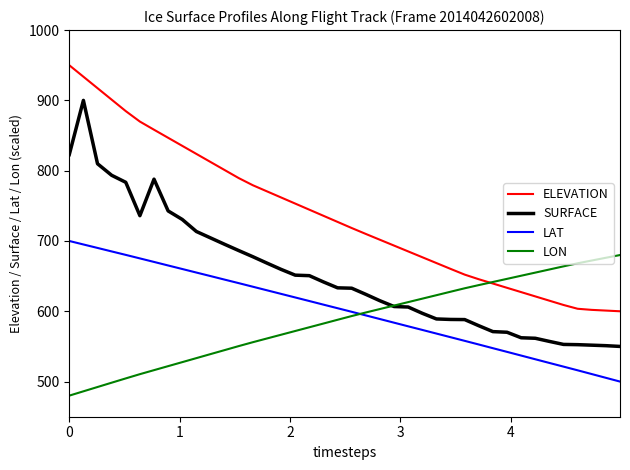

How many lines are shown in the chart?

4